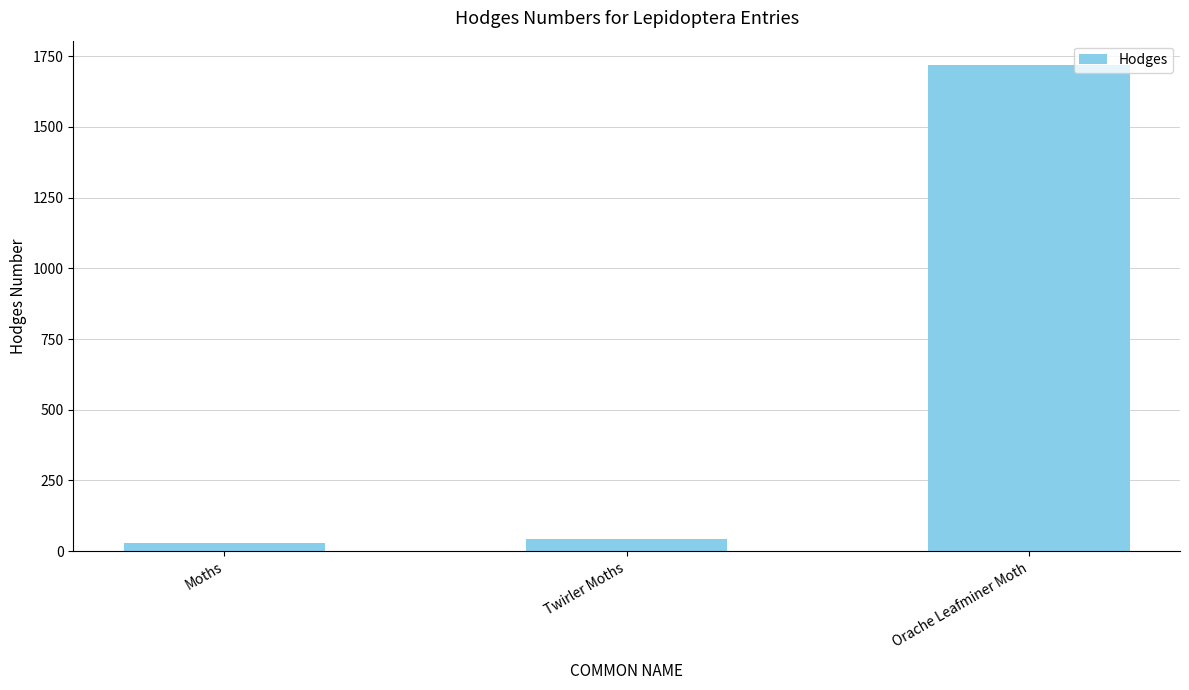

What is the ratio of the value at Orache Leafminer Moth to the value at Moths?

59.3